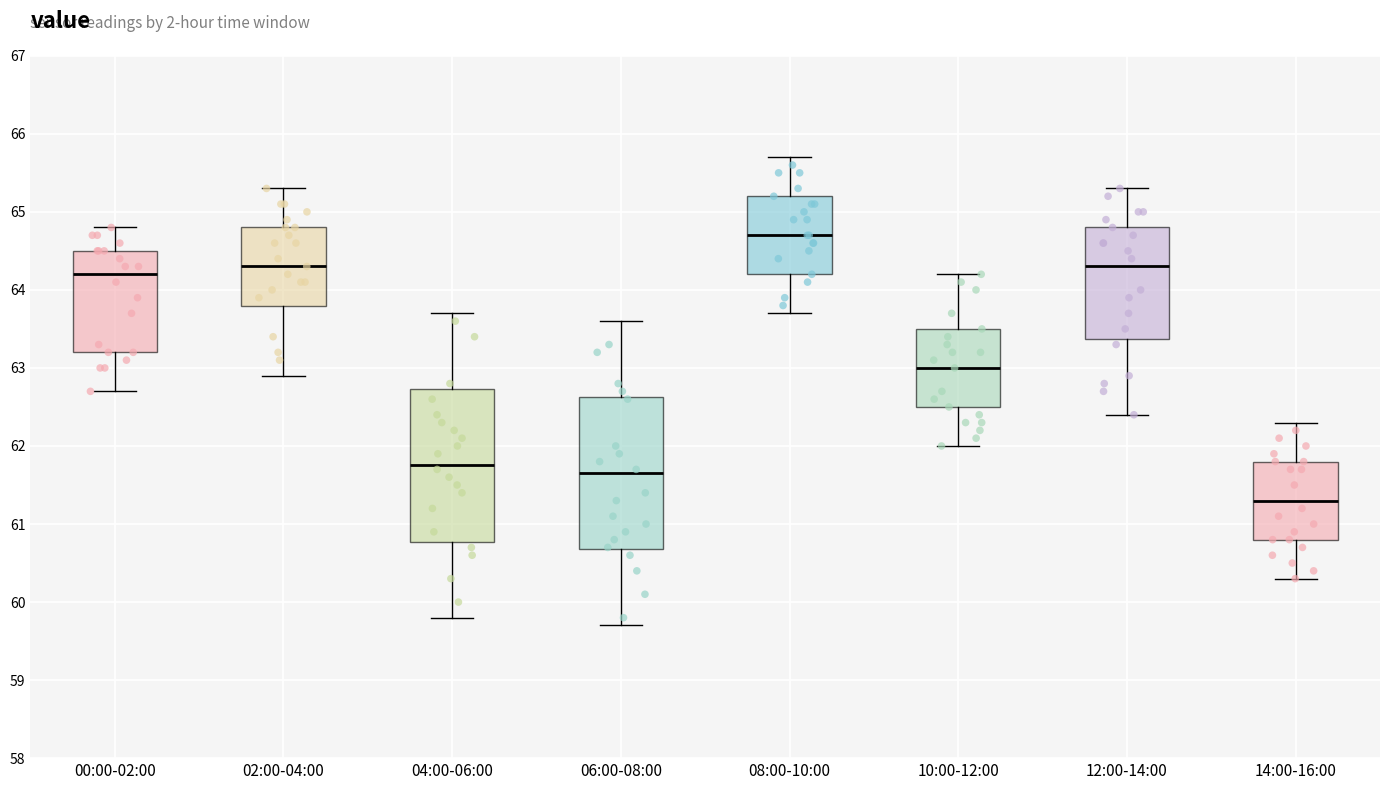

Which box has the lowest median line?

14:00-16:00